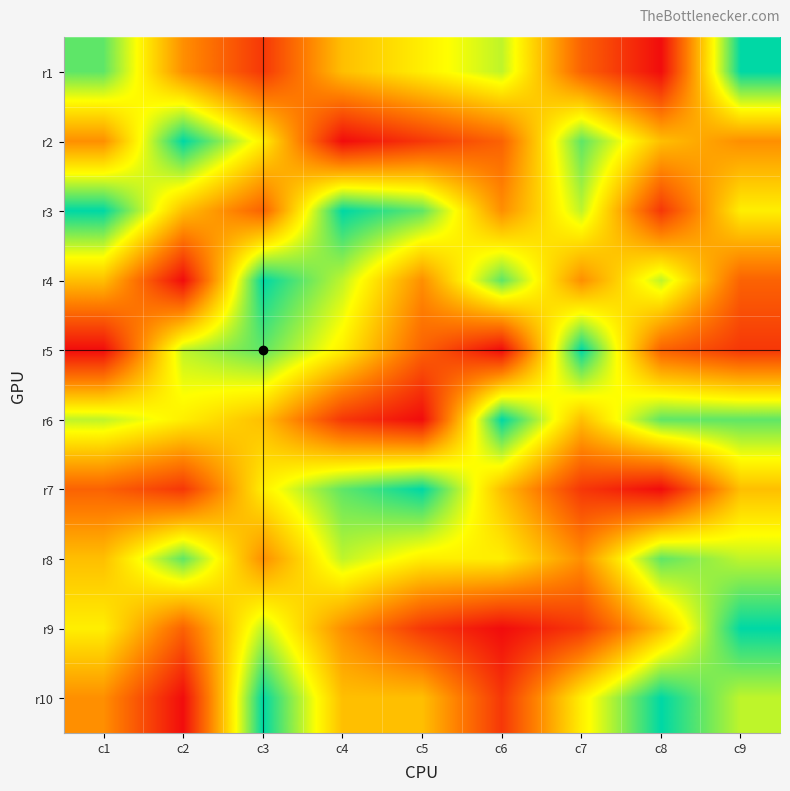

What is the difference between the highest and lowest values at c9?

7